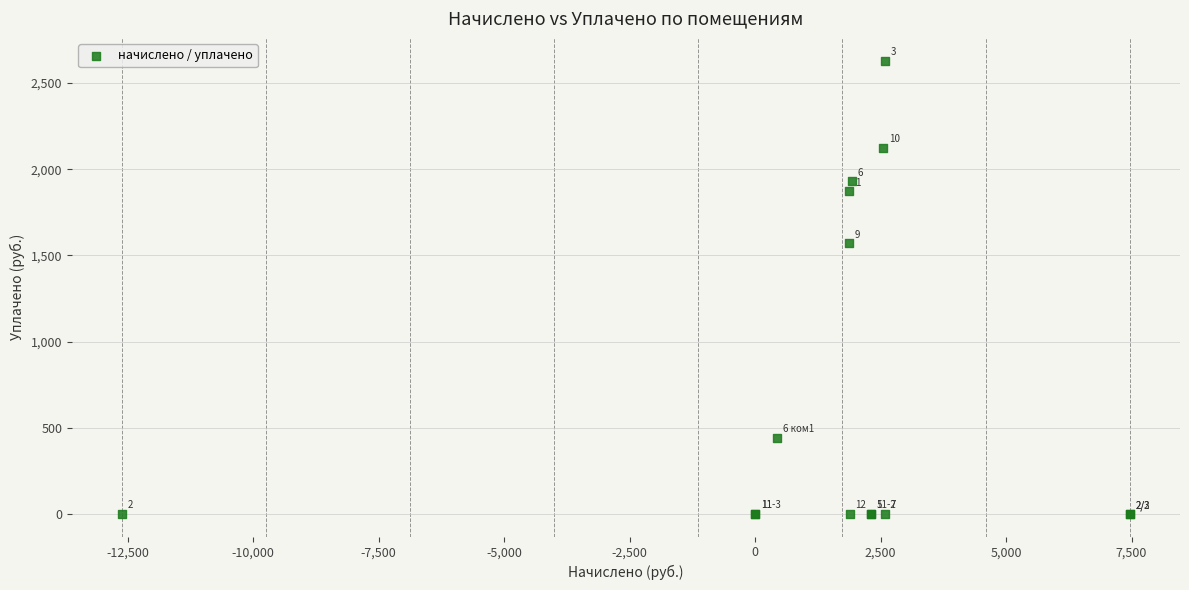

What Y value in the scatter plot is closest to 1315?

1571.1